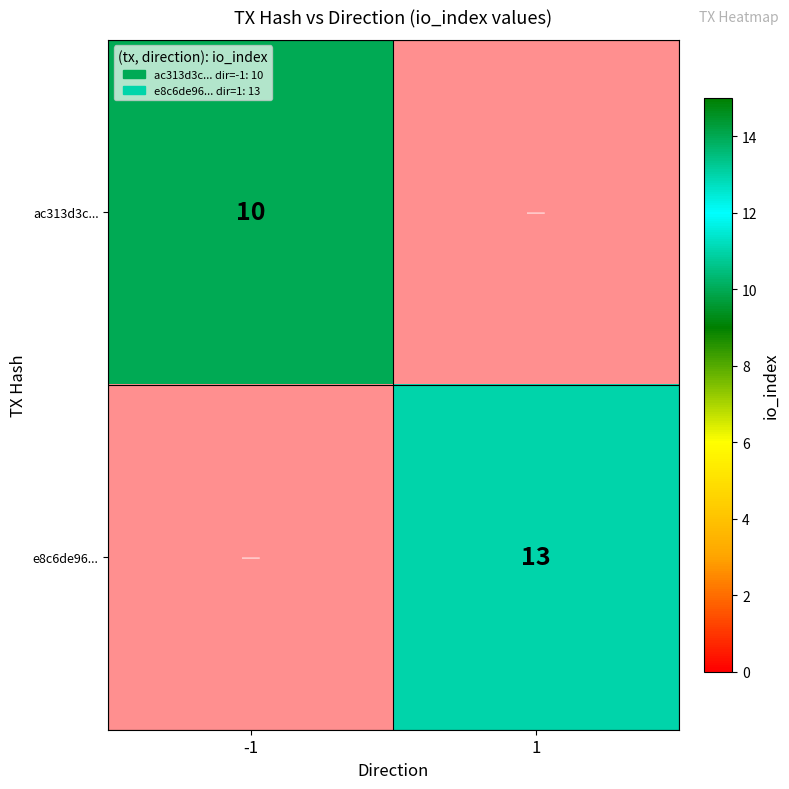

At -1, list the series in order from largest to smallest.

ac313d3c..., e8c6de96...